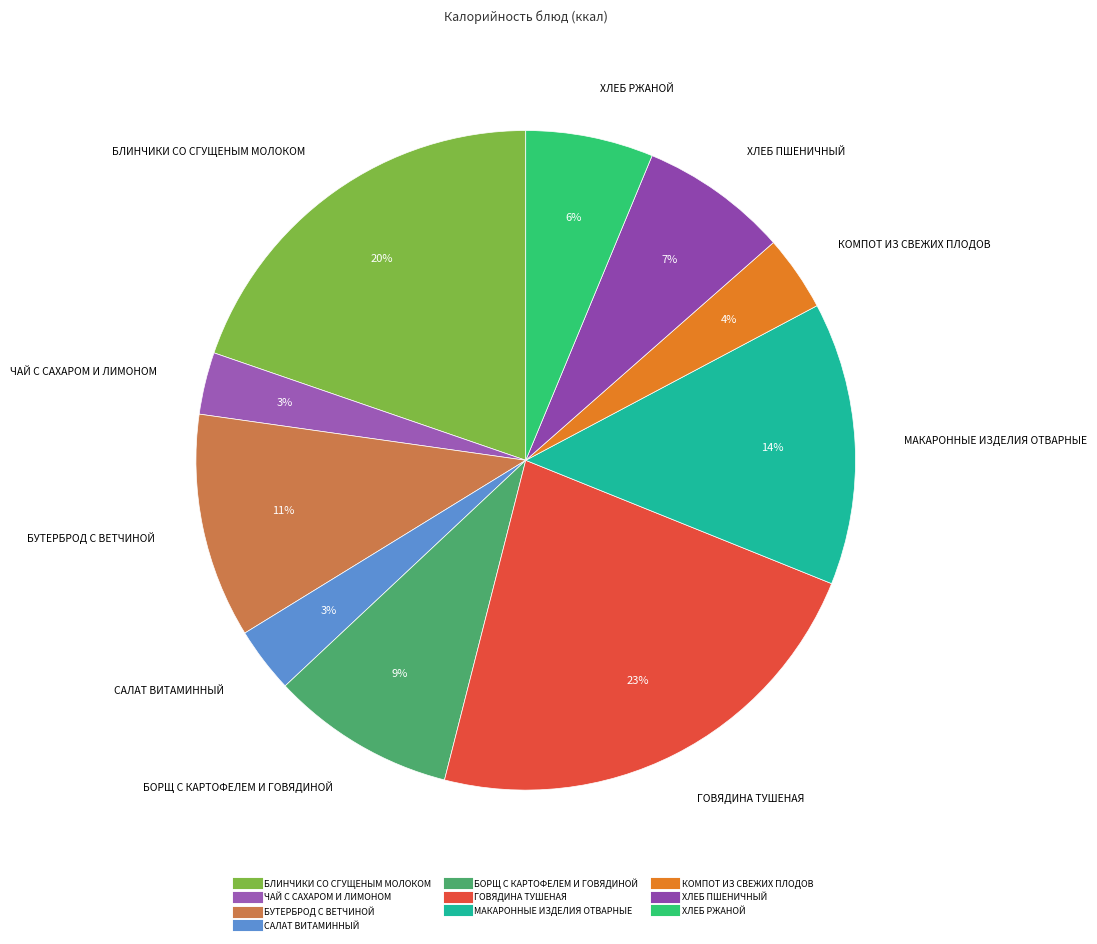

To the nearest percent, what is the difference between the largest and smallest slice percentages?

20%